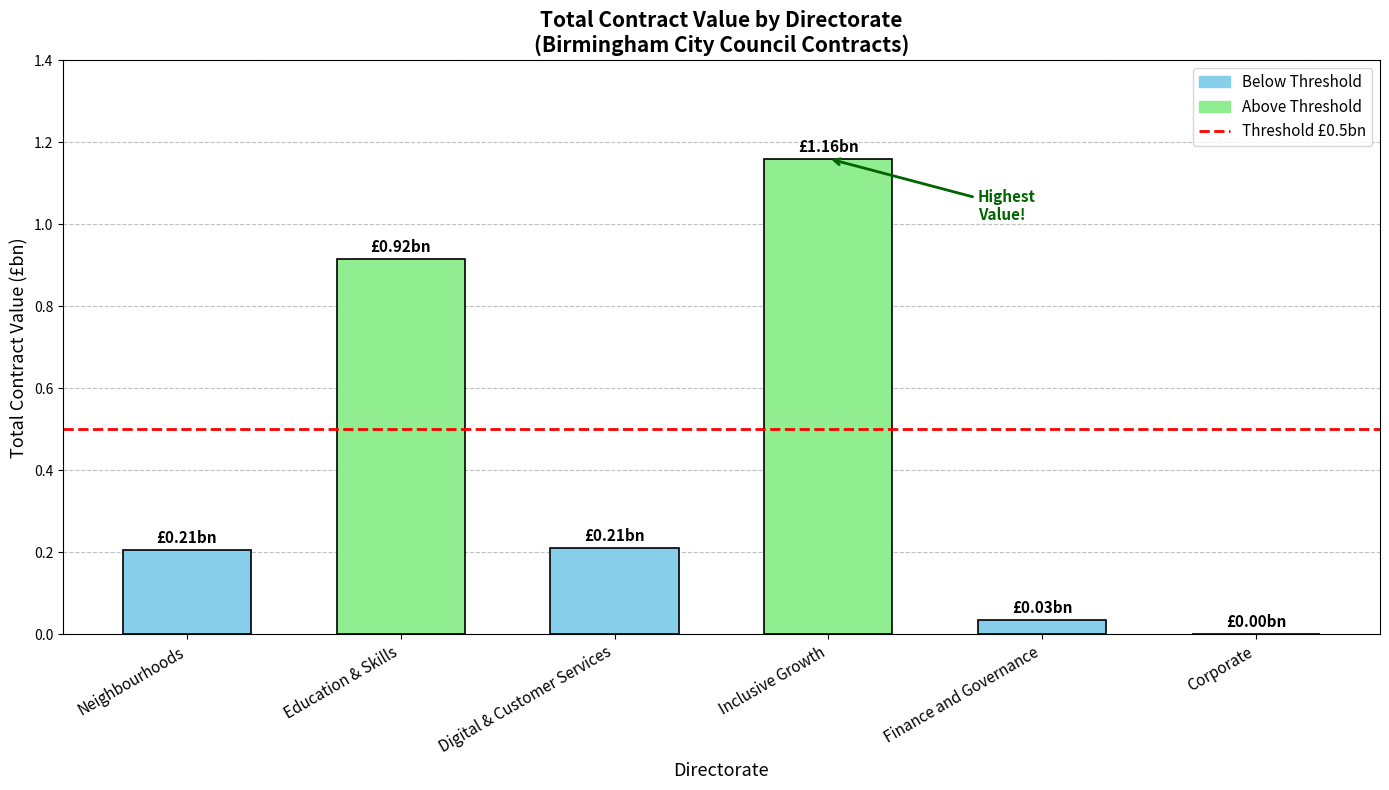

Which has a higher value, Corporate or Education & Skills?

Education & Skills